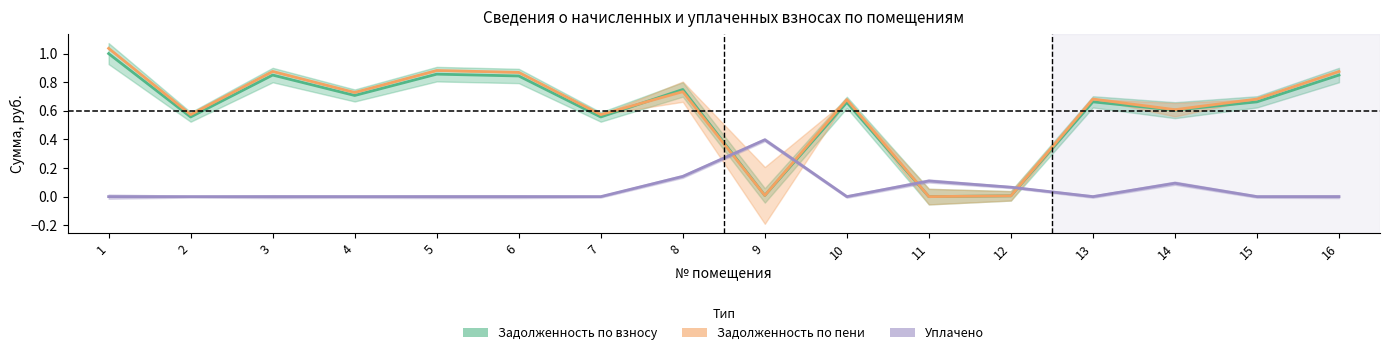

Reading left to right, extract all data points from this chart.

Задолженность по взносу: 1.0	0.6	0.8	0.7	0.9	0.8	0.6	0.7	0.0	0.7	0.0	0.0	0.7	0.6	0.7	0.8
Задолженность по пени: 1.0	0.6	0.9	0.7	0.9	0.9	0.6	0.7	0.0	0.7	0.0	0.0	0.7	0.6	0.7	0.9
Уплачено: 0.0	0.0	0.0	0.0	0.0	0.0	0.0	0.1	0.4	0.0	0.1	0.1	0.0	0.1	0.0	0.0